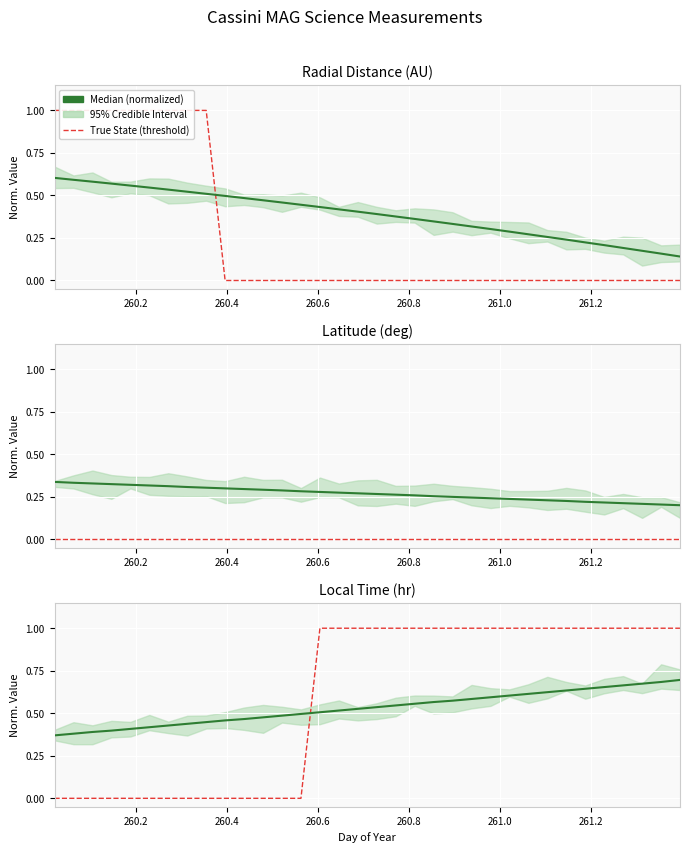

What is the greatest value displayed?

1.0